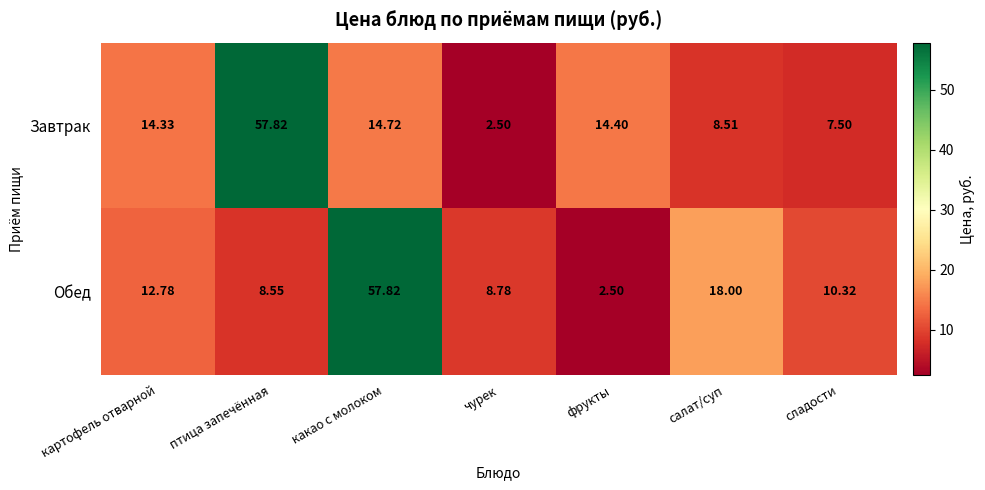

What is the total value across all series at салат/суп?

26.5